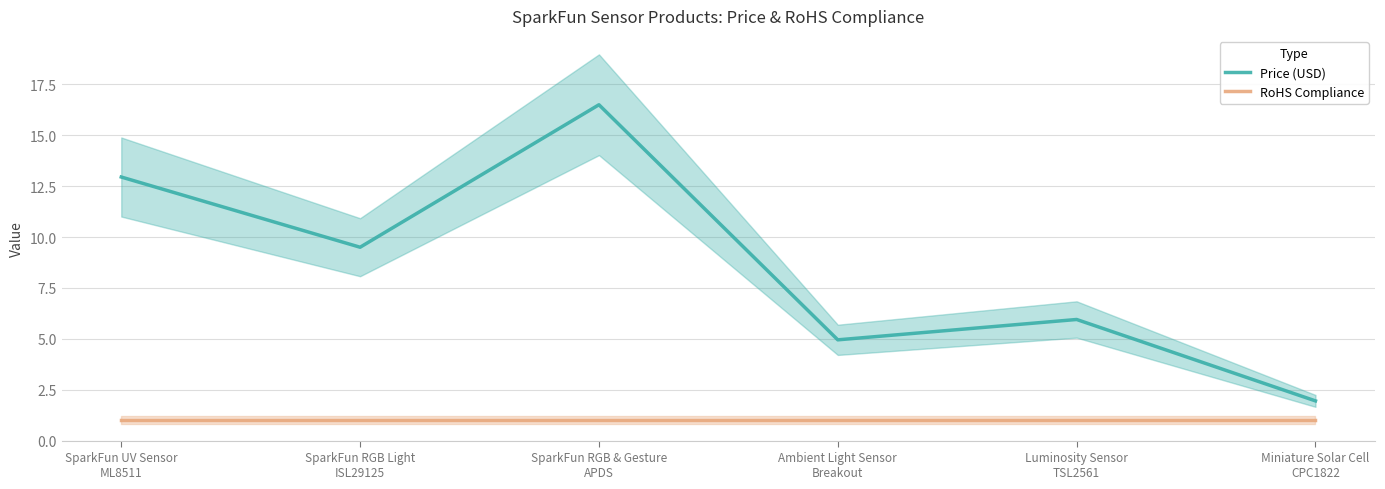

What is the sum of all Price (USD) values?

51.8